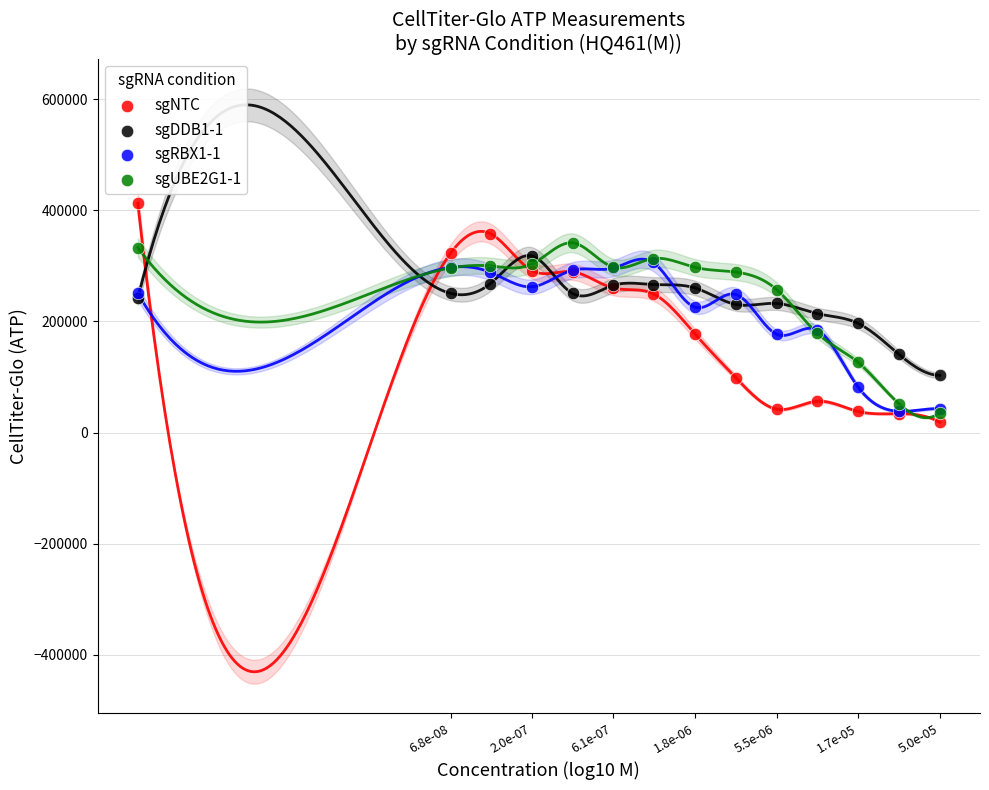

Which series has the largest Y range (max minus min)?

sgNTC